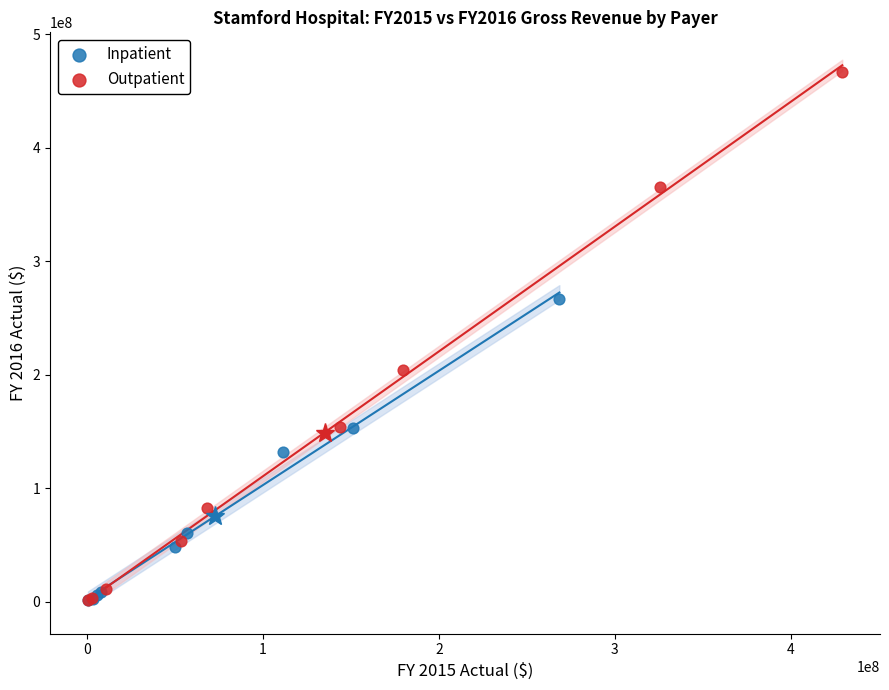

Which series has the widest spread of Y values?

Outpatient